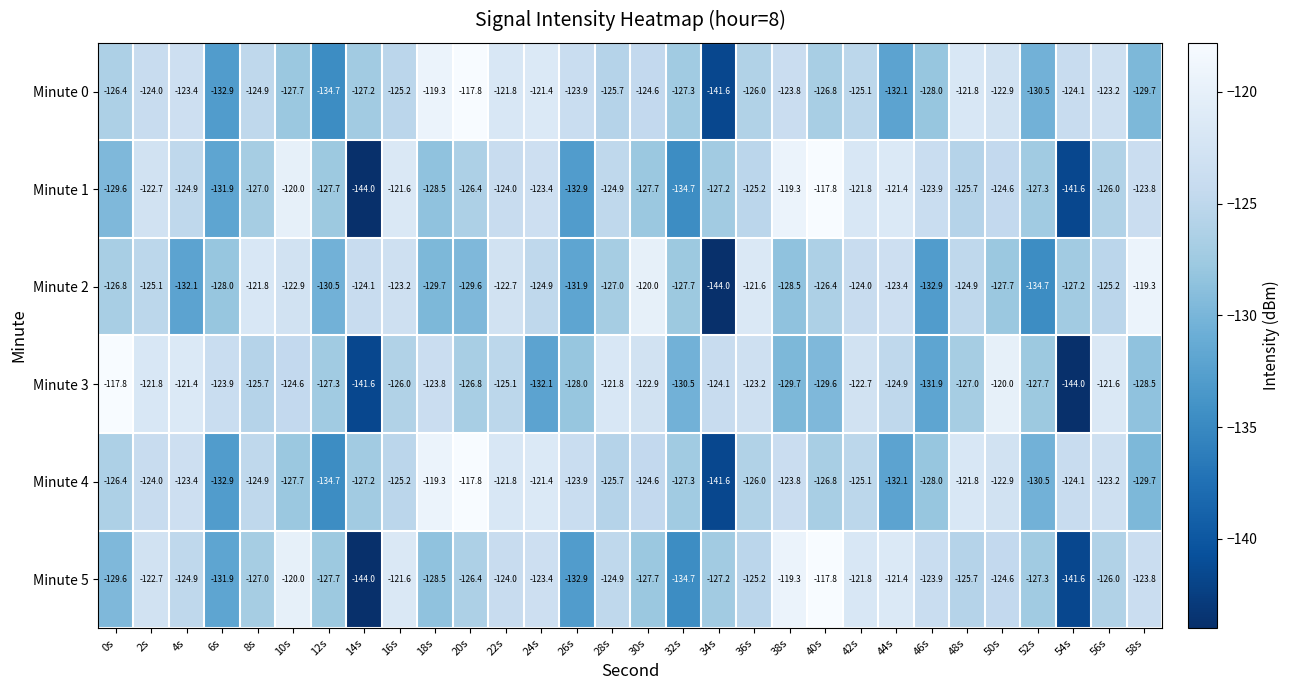

What is the approximate value of Minute 5 at 54s?

-141.6